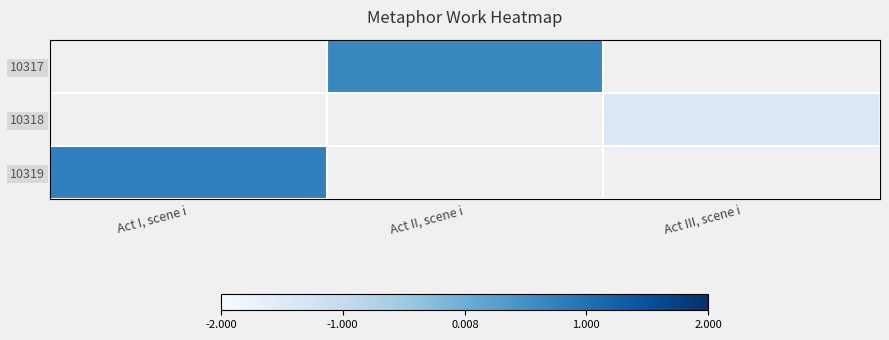

The 10317 series shows 1.1 at Act II, scene i. True or false?

False